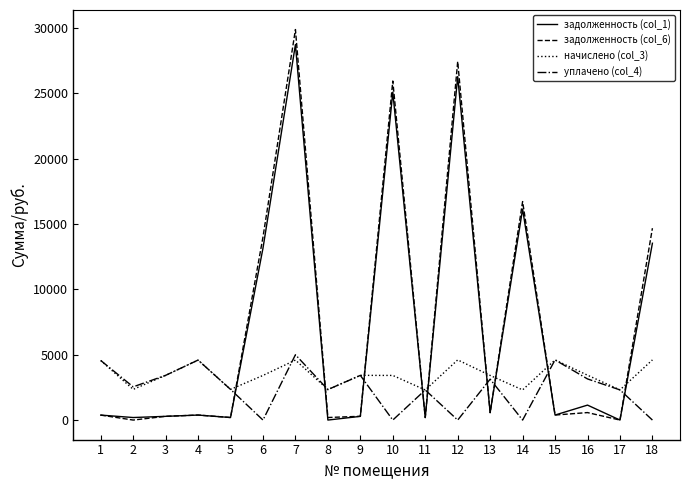

The value of задолженность (col_6) at 6 is 7825.4. True or false?

False